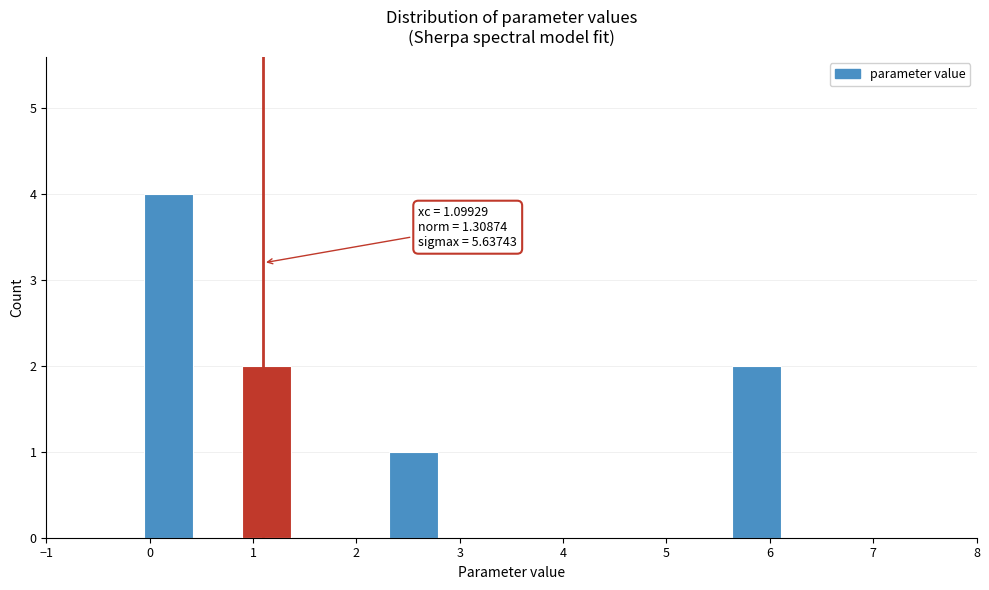

Over which range of the x-axis is the bar tallest?

-0.1 to 0.4